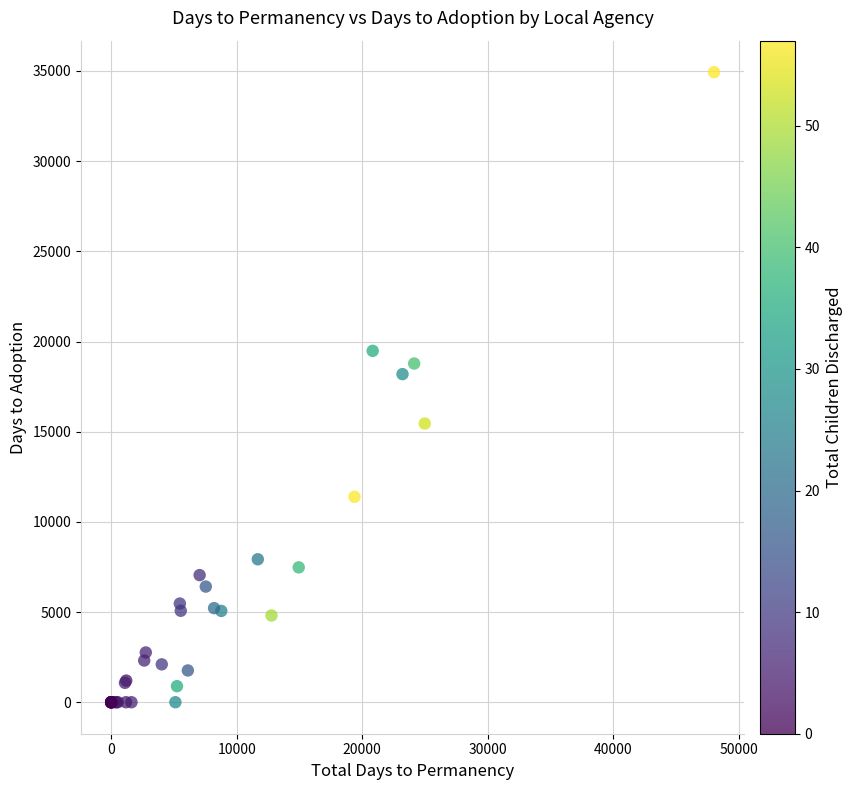

What Y value in the scatter plot is closest to 17467?

18192